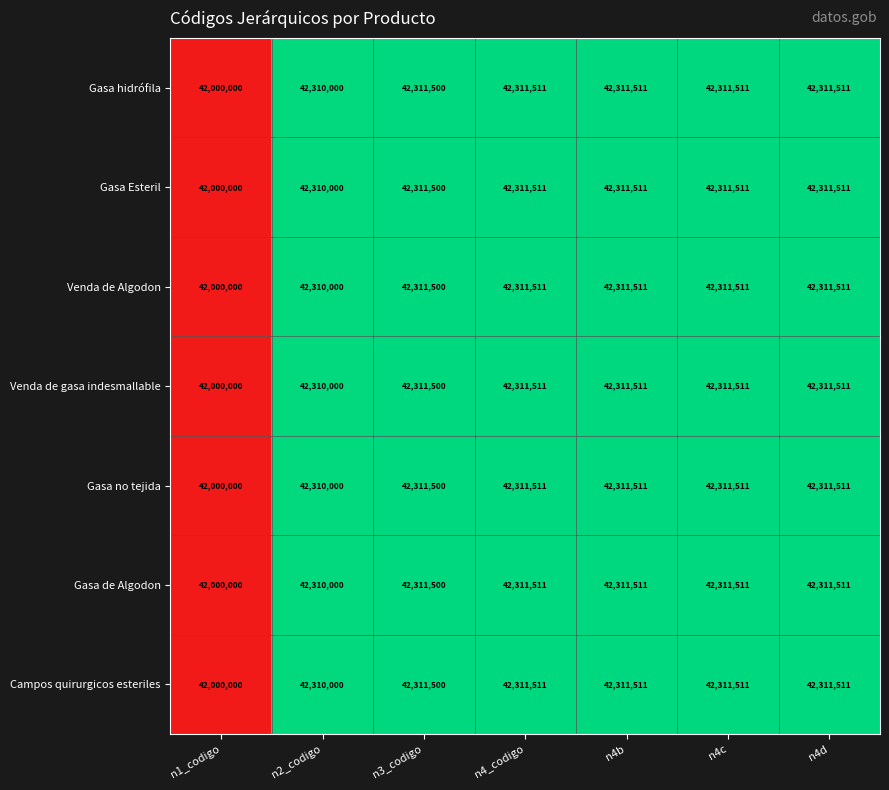

What is the average value of the Gasa Esteril series?

42266792